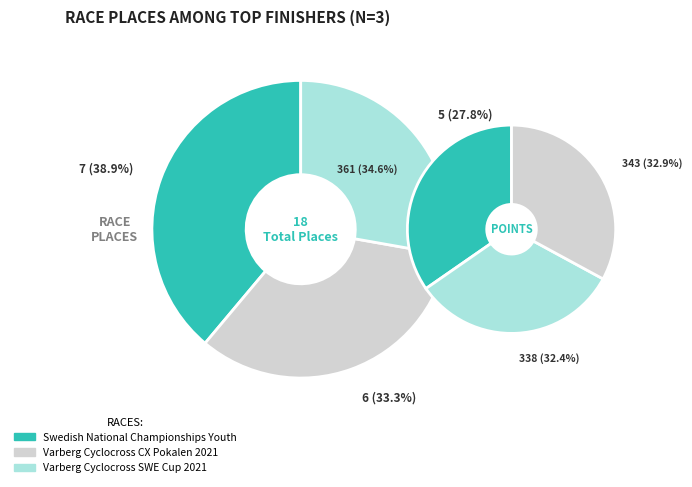

Which category has the smallest portion of the pie?

Varberg Cyclocross SWE Cup 2021